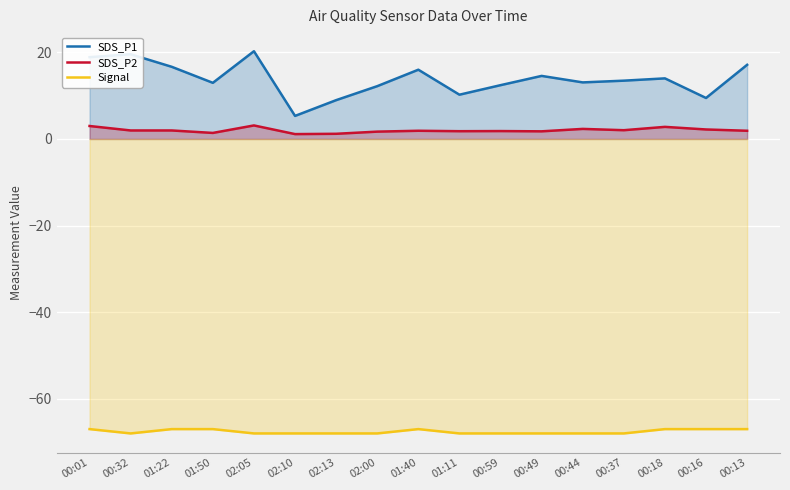

What is the label of the 2nd point from the left?

00:32